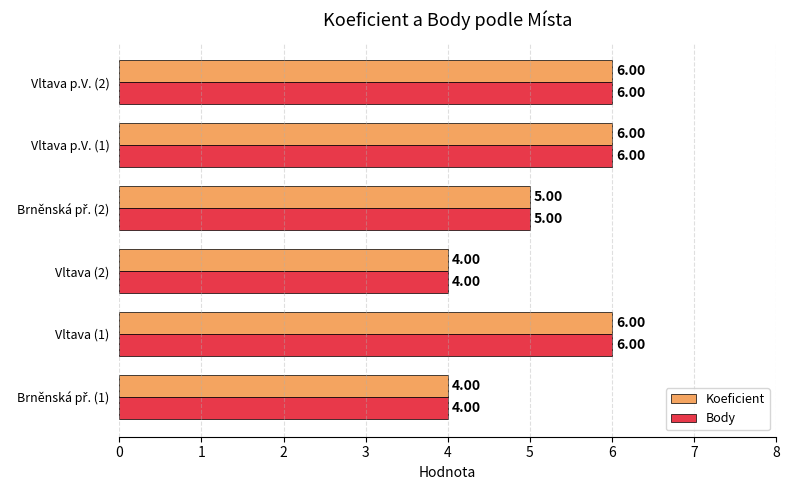

How many values in the Body series are below 6?

3